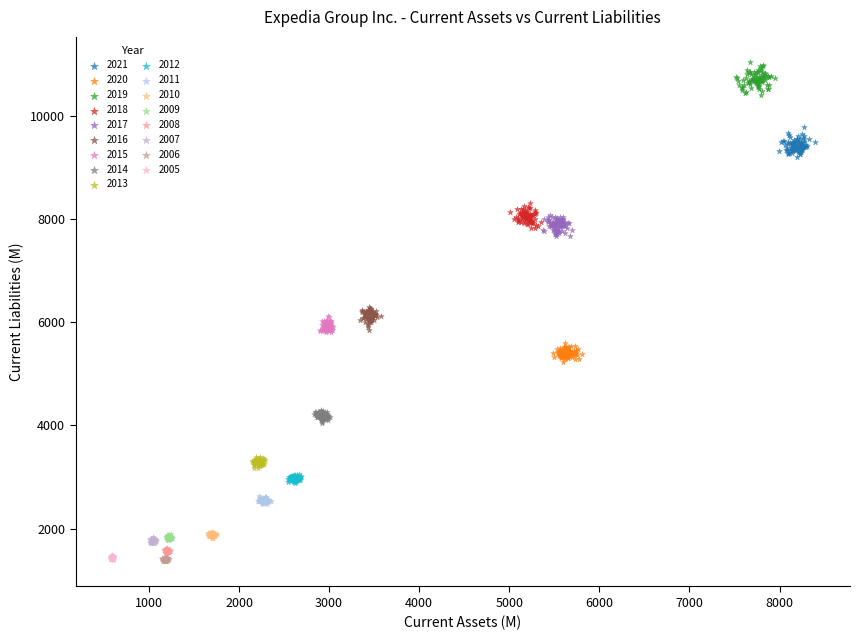

Which series reaches the maximum Y coordinate?

2019